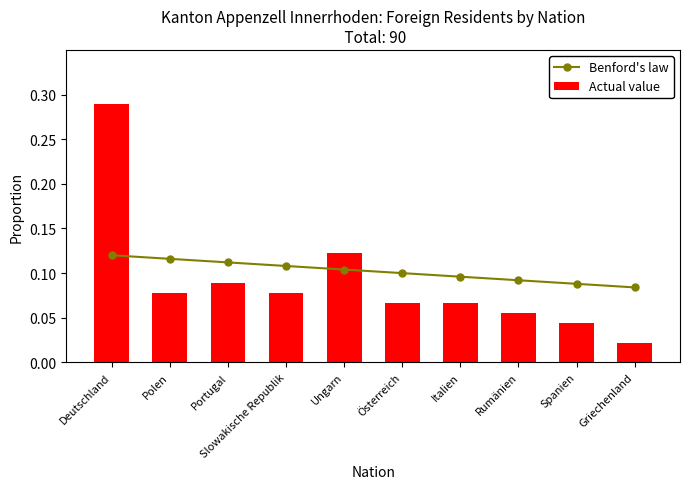

Are the bars horizontal?

No